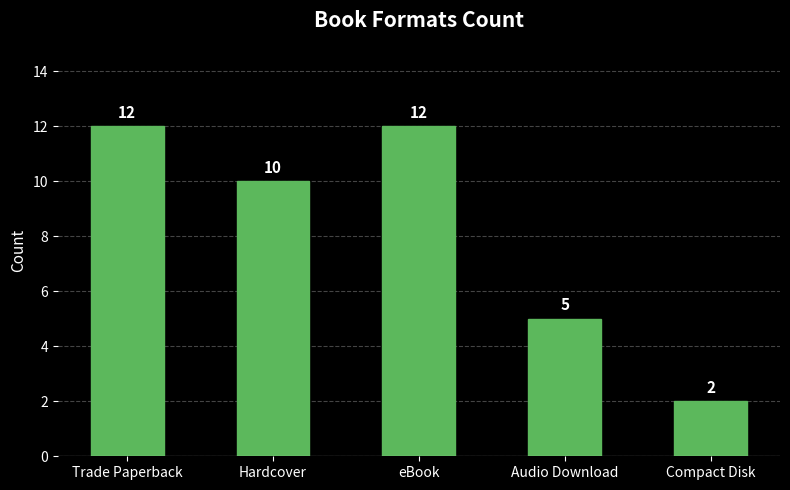

Reading left to right, extract all data points from this chart.

12	10	12	5	2